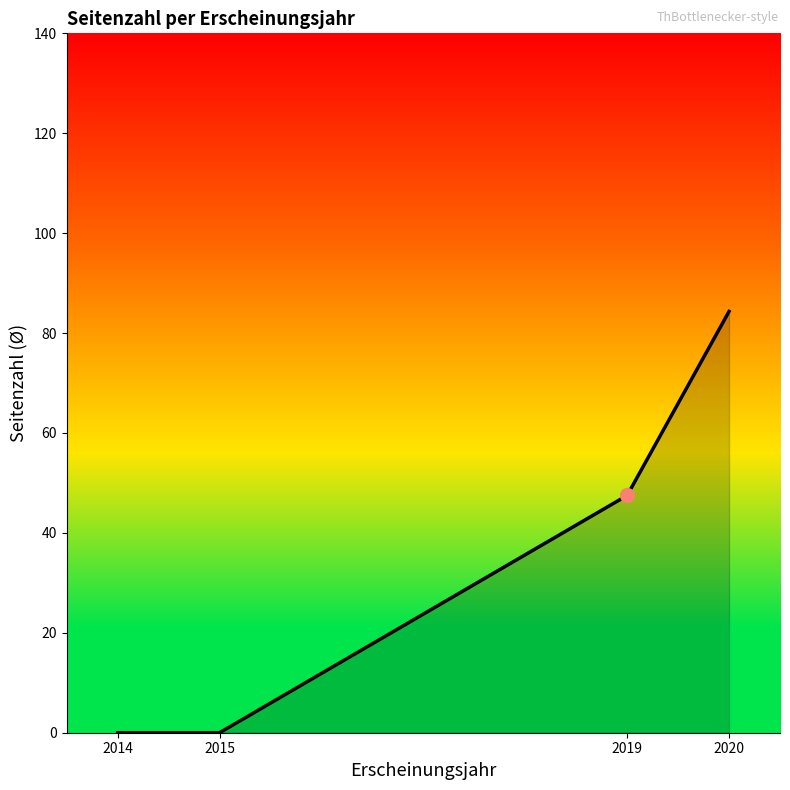

What is the greatest value displayed?

84.3